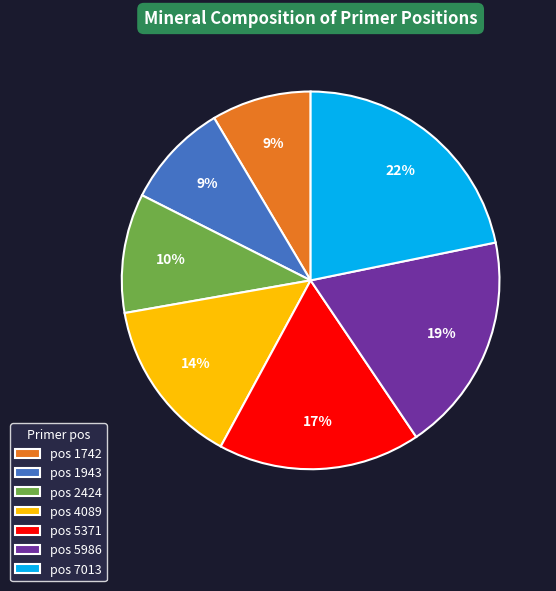

To the nearest percent, what is the average slice percentage?

14%